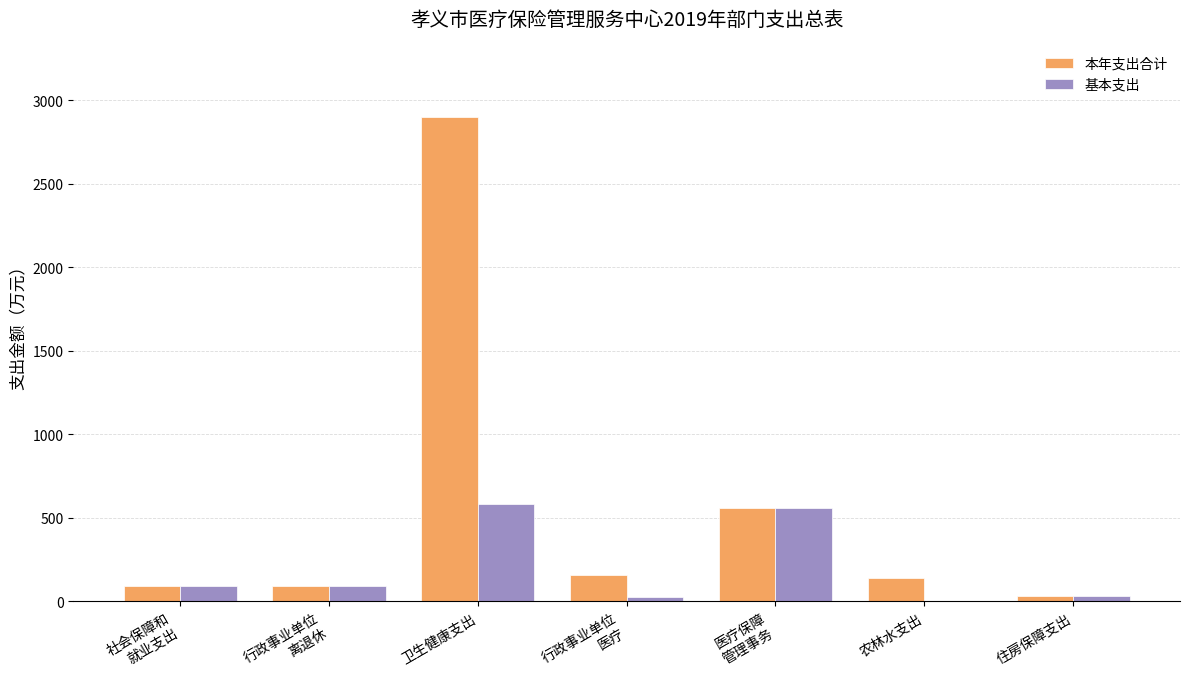

What is the total value across all series at 卫生健康支出?

3481.4